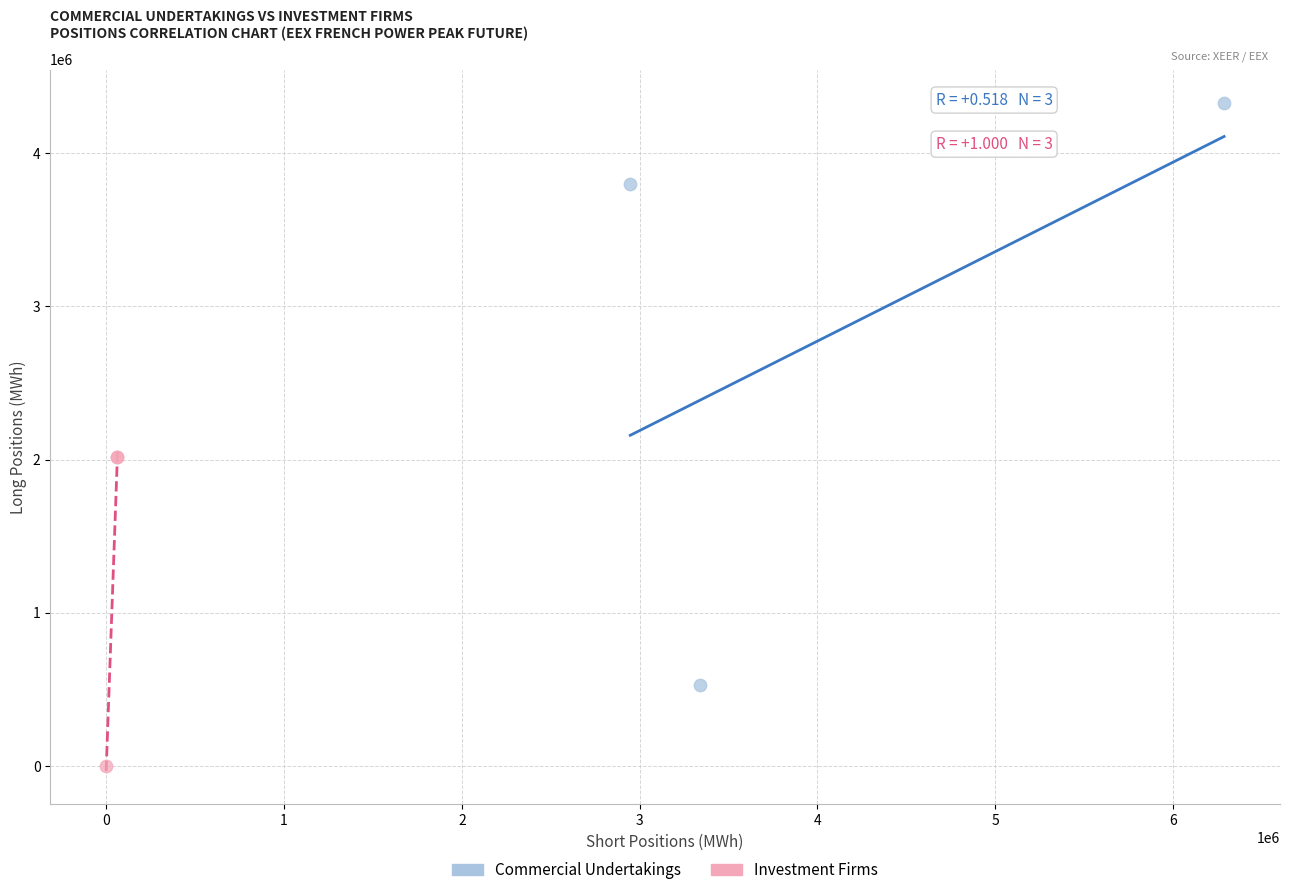

Which series has the largest Y range (max minus min)?

Commercial Undertakings